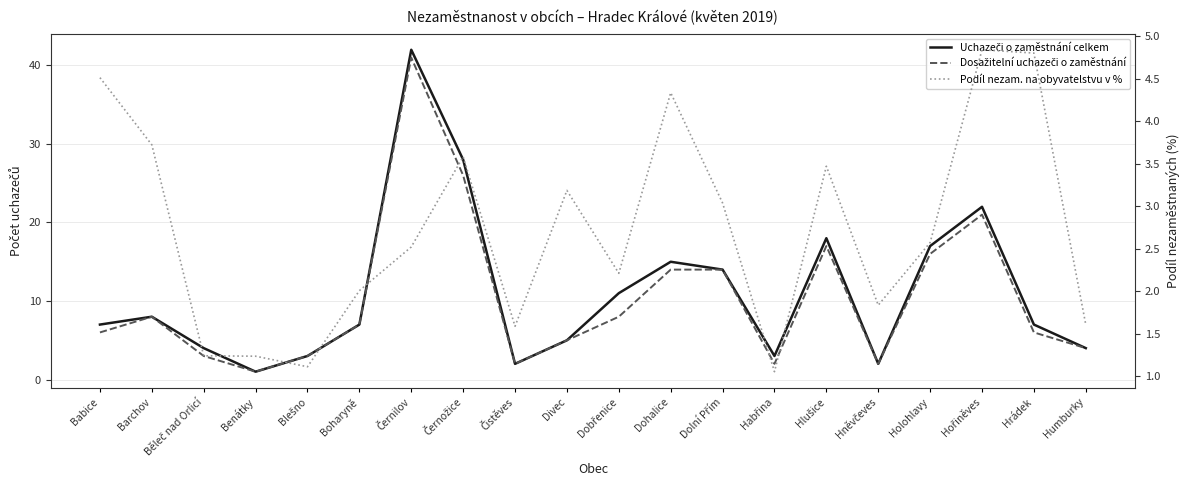

Which series has the largest total across all categories?

Uchazeči o zaměstnání celkem